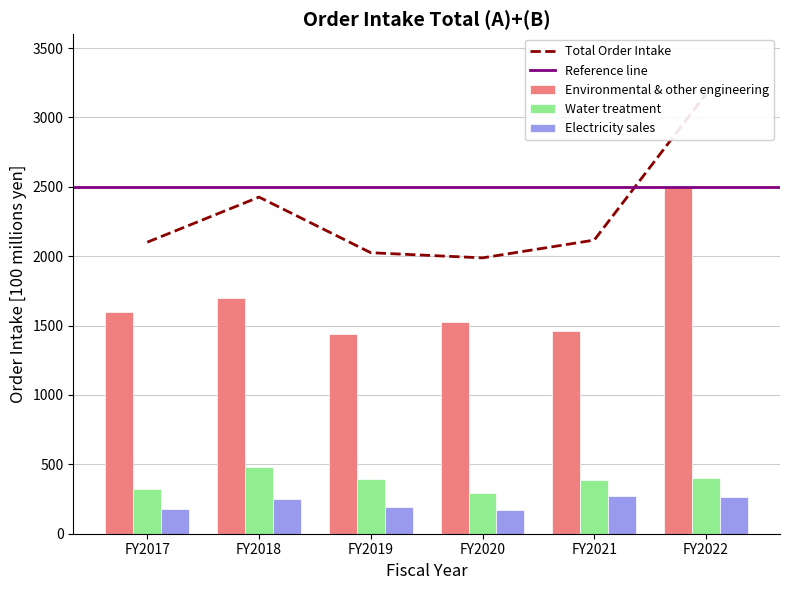

The value of Water treatment at FY2020 is 384. True or false?

False